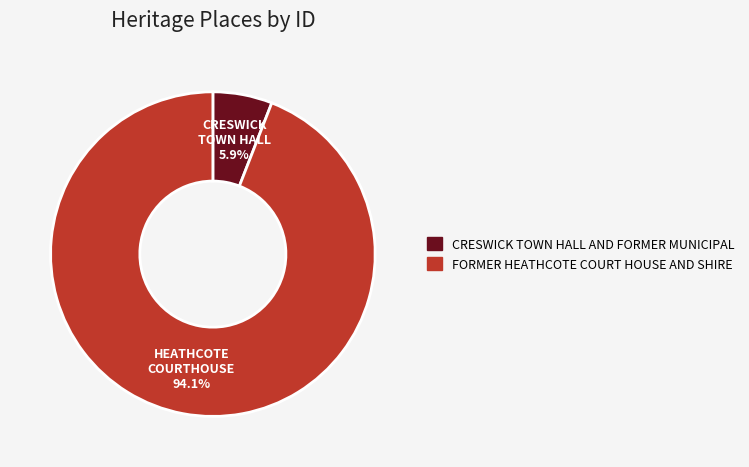

What is the majority slice?

FORMER HEATHCOTE COURT HOUSE AND SHIRE